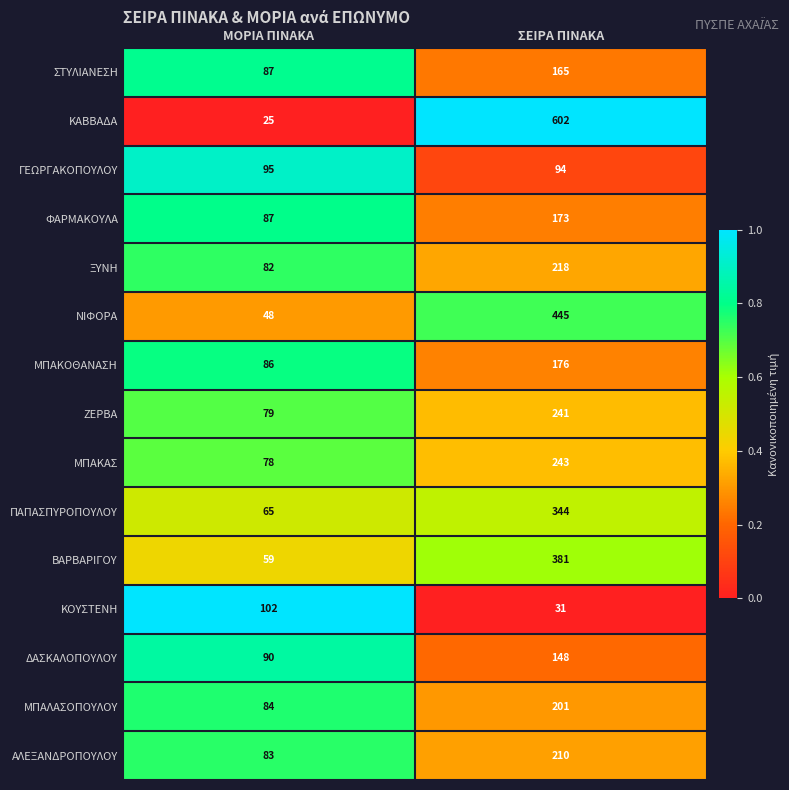

Reading left to right, transcribe all the data shown in this chart.

ΣΤΥΛΙΑΝΕΣΗ: ΜΟΡΙΑ ΠΙΝΑΚΑ=87	ΣΕΙΡΑ ΠΙΝΑΚΑ=165
ΚΑΒΒΑΔΑ: ΜΟΡΙΑ ΠΙΝΑΚΑ=25	ΣΕΙΡΑ ΠΙΝΑΚΑ=602
ΓΕΩΡΓΑΚΟΠΟΥΛΟΥ: ΜΟΡΙΑ ΠΙΝΑΚΑ=95	ΣΕΙΡΑ ΠΙΝΑΚΑ=94
ΦΑΡΜΑΚΟΥΛΑ: ΜΟΡΙΑ ΠΙΝΑΚΑ=87	ΣΕΙΡΑ ΠΙΝΑΚΑ=173
ΞΥΝΗ: ΜΟΡΙΑ ΠΙΝΑΚΑ=82	ΣΕΙΡΑ ΠΙΝΑΚΑ=218
ΝΙΦΟΡΑ: ΜΟΡΙΑ ΠΙΝΑΚΑ=48	ΣΕΙΡΑ ΠΙΝΑΚΑ=445
ΜΠΑΚΟΘΑΝΑΣΗ: ΜΟΡΙΑ ΠΙΝΑΚΑ=86	ΣΕΙΡΑ ΠΙΝΑΚΑ=176
ΖΕΡΒΑ: ΜΟΡΙΑ ΠΙΝΑΚΑ=79	ΣΕΙΡΑ ΠΙΝΑΚΑ=241
ΜΠΑΚΑΣ: ΜΟΡΙΑ ΠΙΝΑΚΑ=78	ΣΕΙΡΑ ΠΙΝΑΚΑ=243
ΠΑΠΑΣΠΥΡΟΠΟΥΛΟΥ: ΜΟΡΙΑ ΠΙΝΑΚΑ=65	ΣΕΙΡΑ ΠΙΝΑΚΑ=344
ΒΑΡΒΑΡΙΓΟΥ: ΜΟΡΙΑ ΠΙΝΑΚΑ=59	ΣΕΙΡΑ ΠΙΝΑΚΑ=381
ΚΟΥΣΤΕΝΗ: ΜΟΡΙΑ ΠΙΝΑΚΑ=102	ΣΕΙΡΑ ΠΙΝΑΚΑ=31
ΔΑΣΚΑΛΟΠΟΥΛΟΥ: ΜΟΡΙΑ ΠΙΝΑΚΑ=90	ΣΕΙΡΑ ΠΙΝΑΚΑ=148
ΜΠΑΛΑΣΟΠΟΥΛΟΥ: ΜΟΡΙΑ ΠΙΝΑΚΑ=84	ΣΕΙΡΑ ΠΙΝΑΚΑ=201
ΑΛΕΞΑΝΔΡΟΠΟΥΛΟΥ: ΜΟΡΙΑ ΠΙΝΑΚΑ=83	ΣΕΙΡΑ ΠΙΝΑΚΑ=210